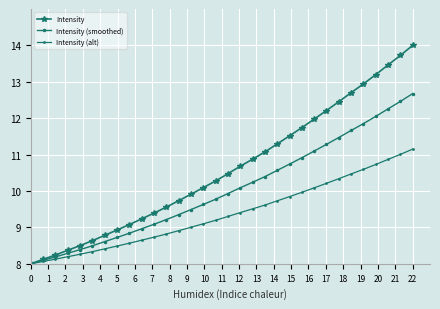

Which series has the widest spread of values?

Intensity